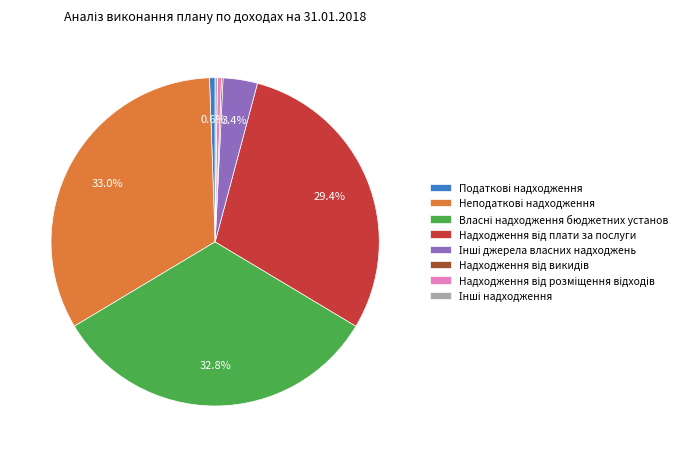

Is there any slice that represents more than half of the pie?

No